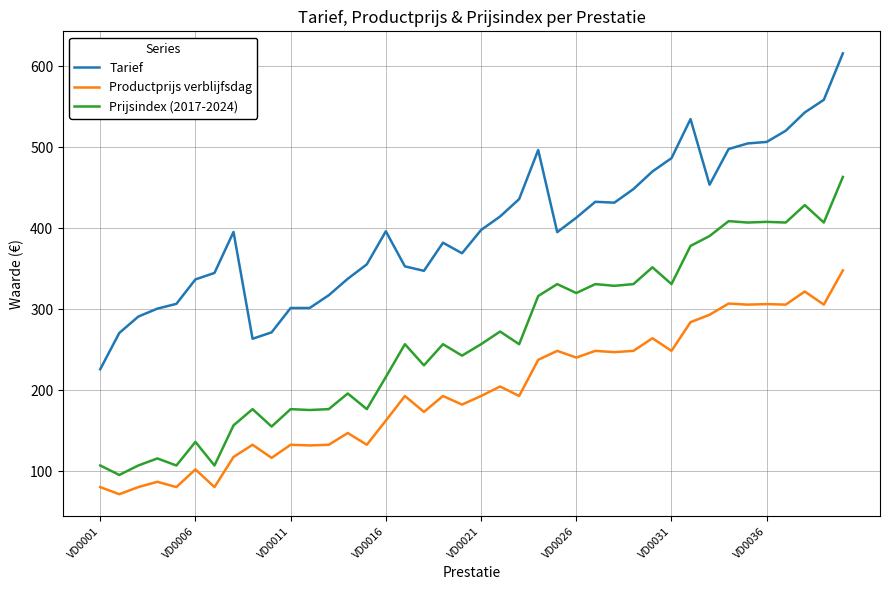

What is the difference between the maximum and minimum values in the Tarief series?

390.0